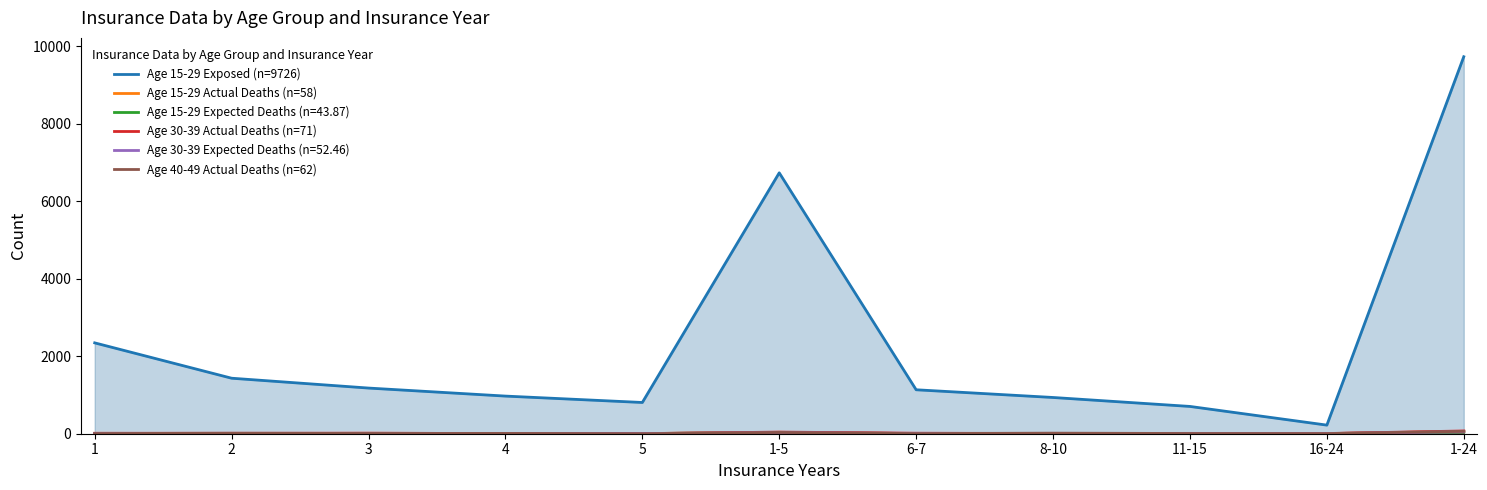

Which series has the largest range (max minus min)?

Age 15-29 Exposed (n=9726)